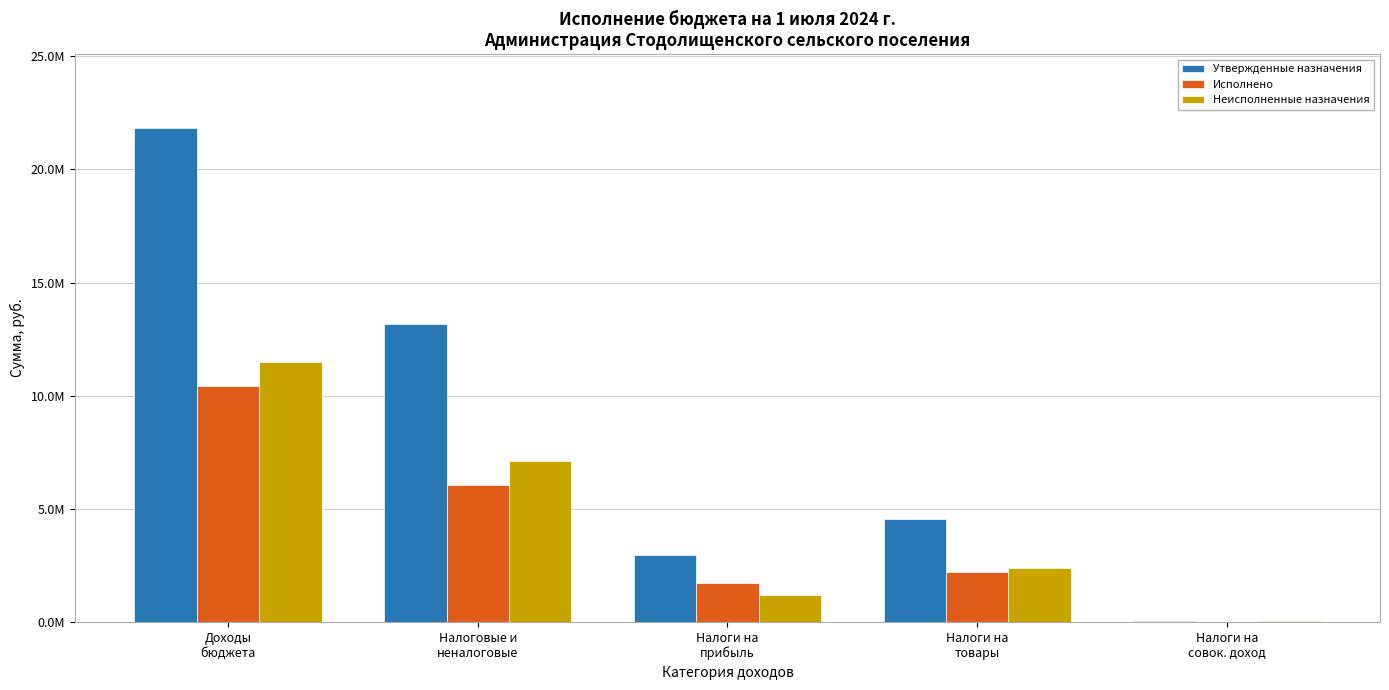

Between Налоги на
прибыль and Доходы
бюджета, which is larger?

Доходы
бюджета